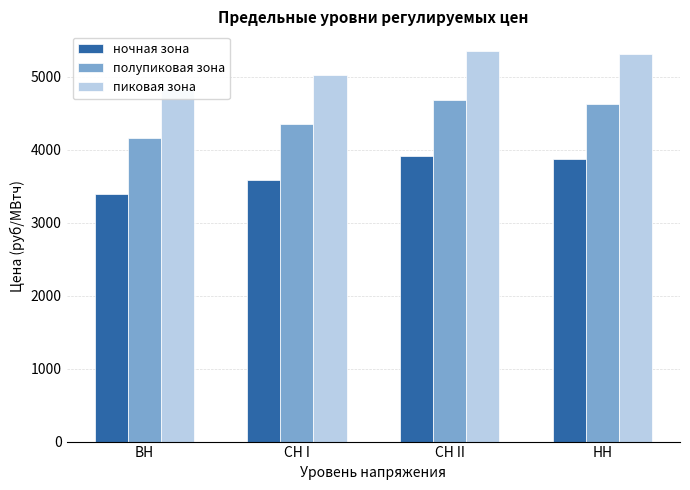

At which category does the chart reach its peak across all series?

СН II